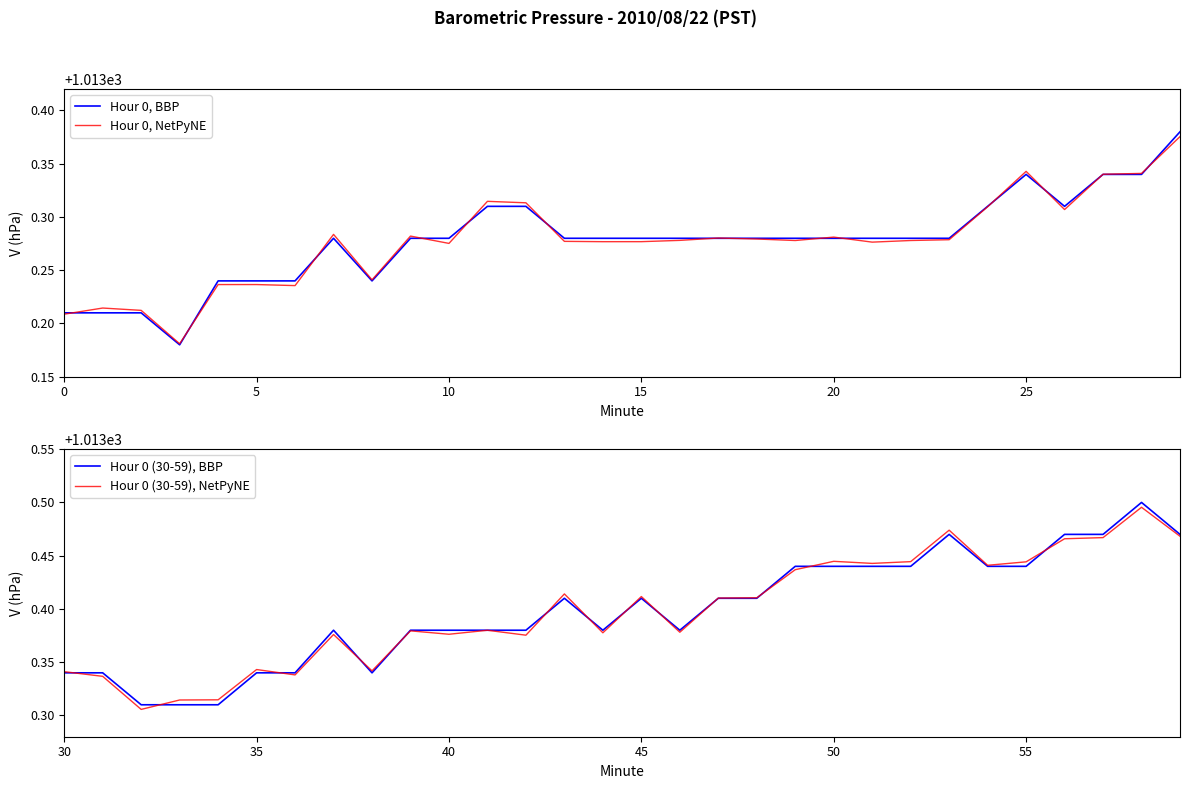

The Hour 0, NetPyNE series shows 1013.3 at 16. True or false?

True